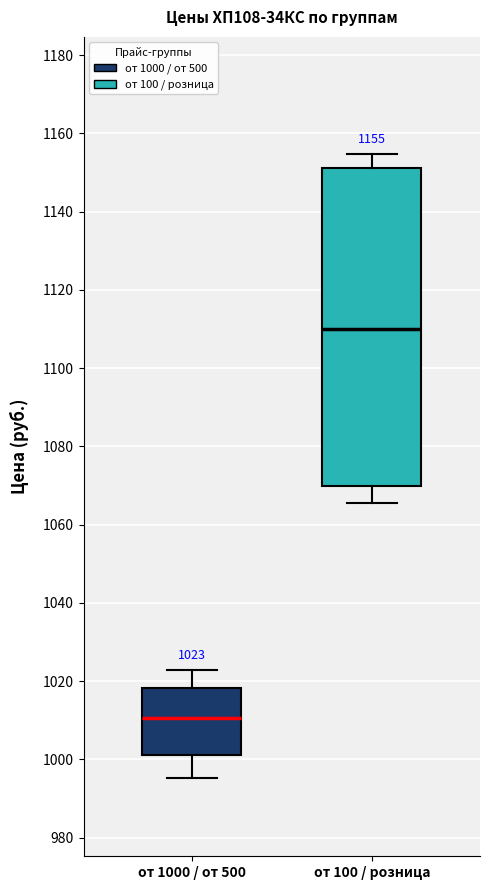

Which box has the highest median line?

от 100 / розница